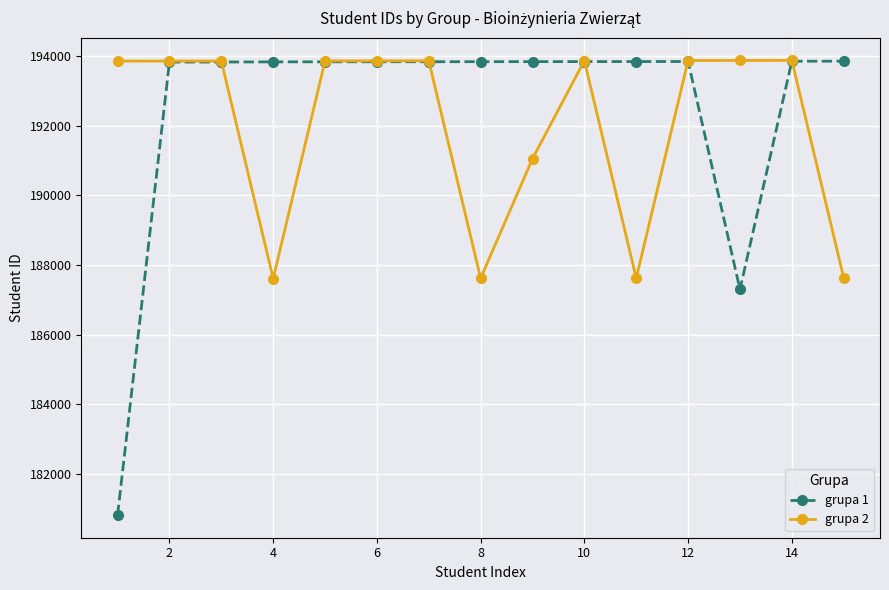

How many lines are shown in the chart?

2